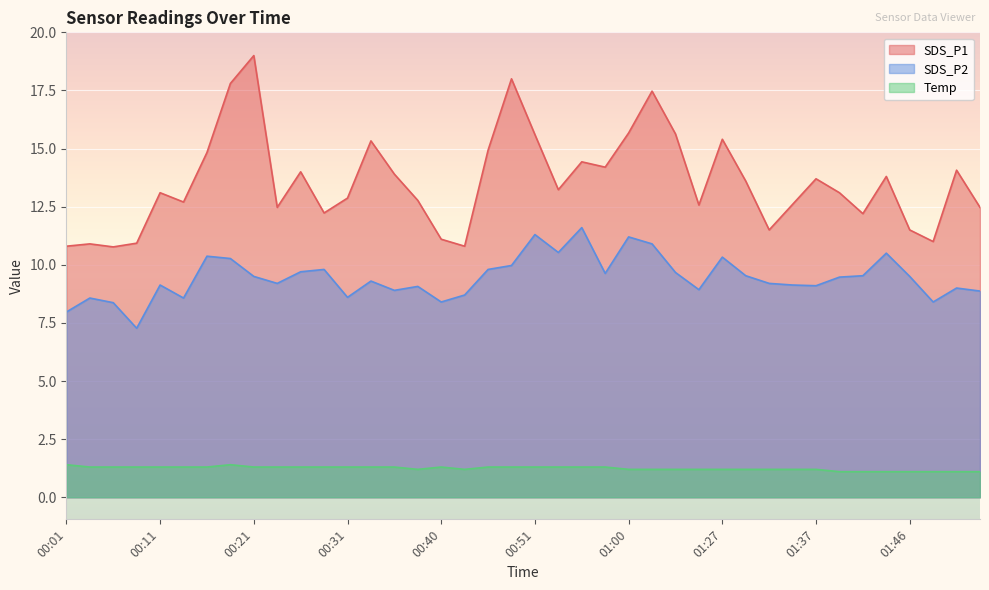

What is the value of the SDS_P2 point at the 30th from the left?

9.5